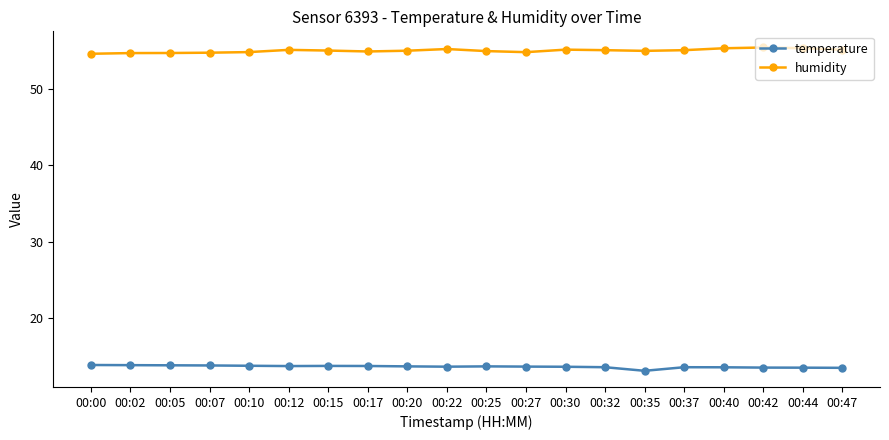

What is the smallest value displayed?

13.1